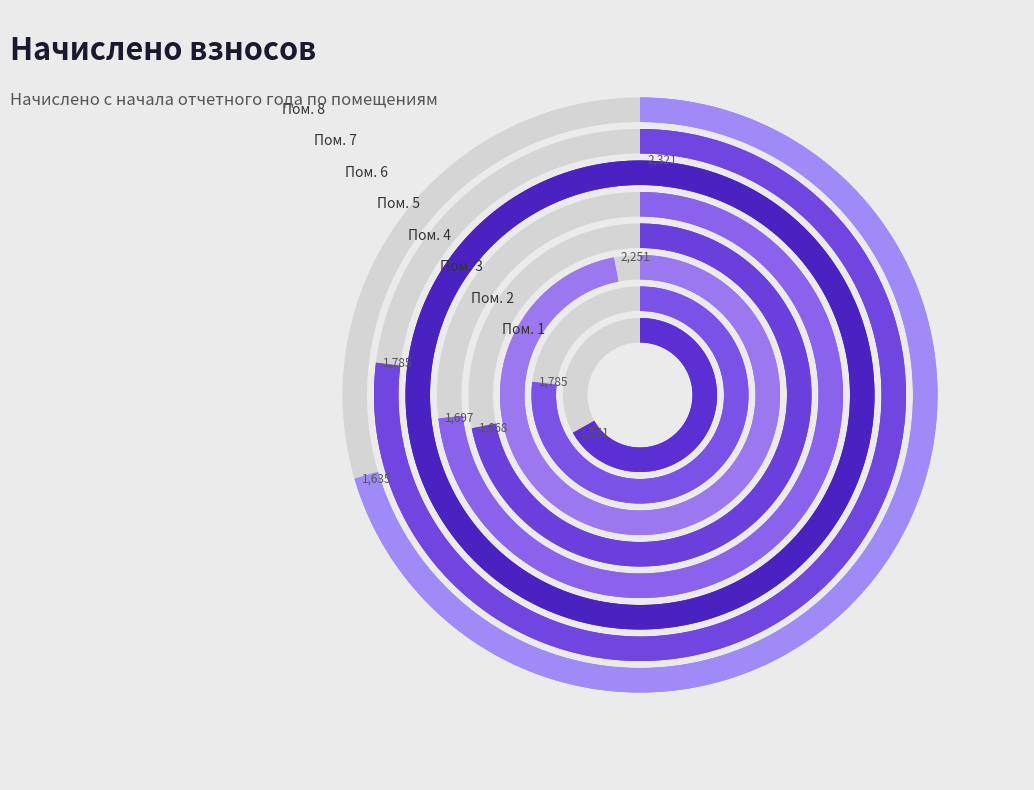

Count the number of slices in the pie.

8